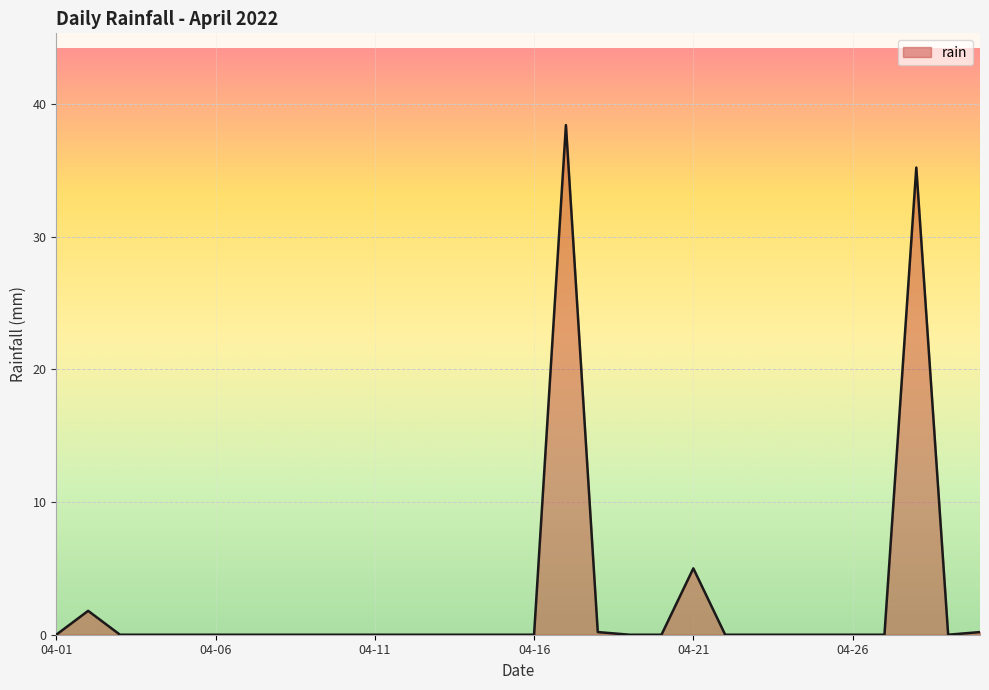

Does the chart display data point markers on the line(s)?

No